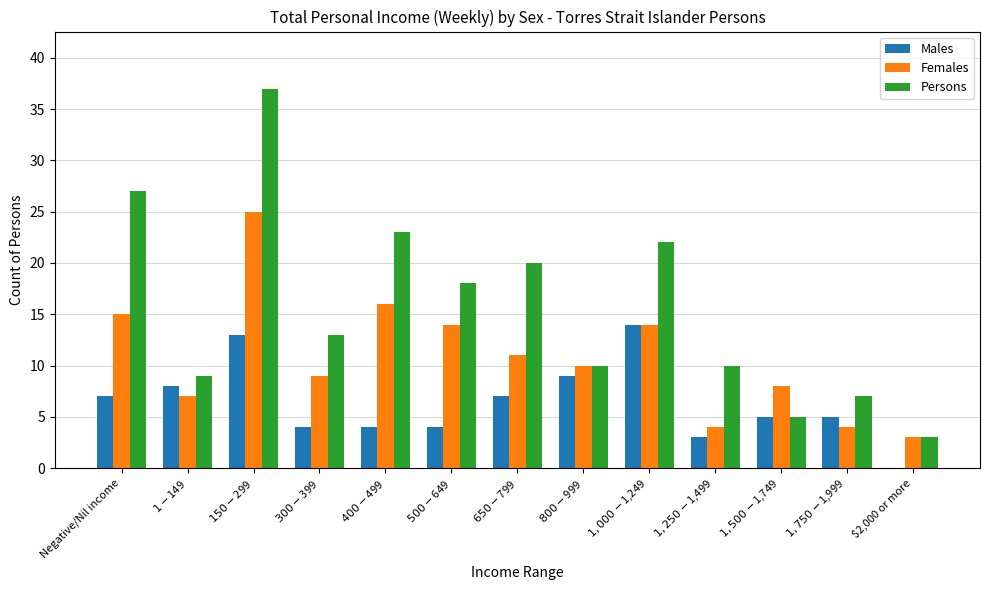

What is the total value across all series at $800-$999?

29